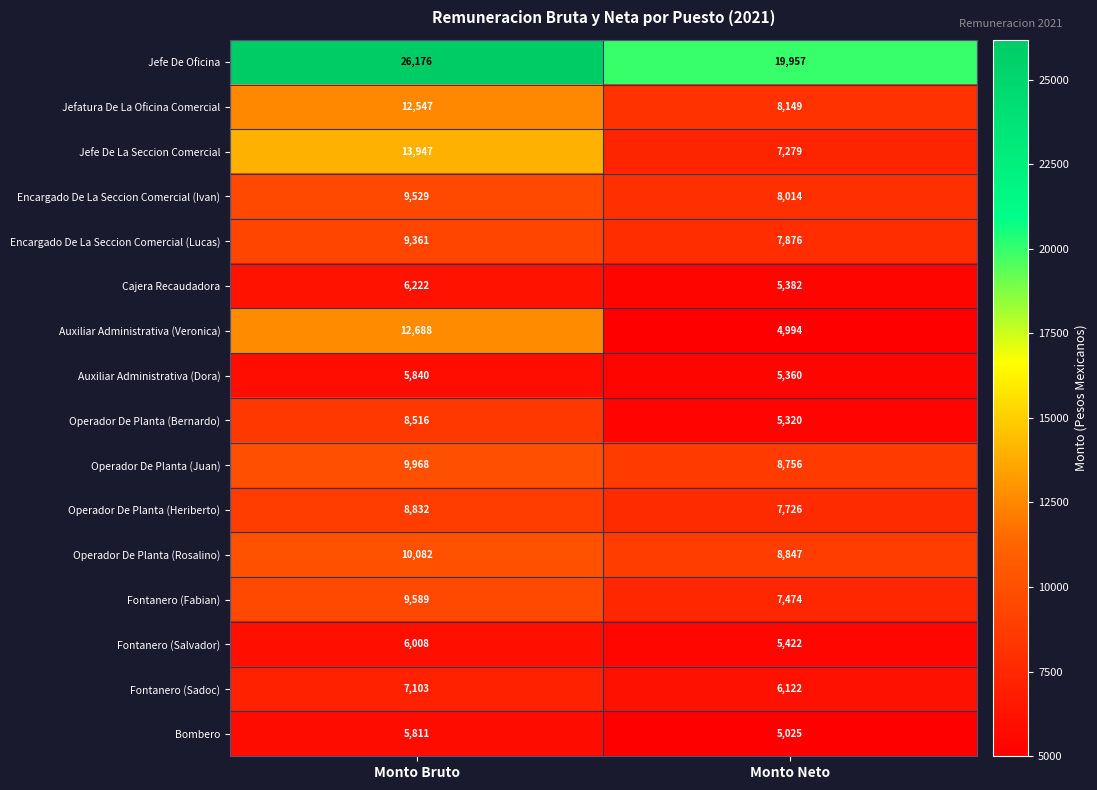

True or false: Fontanero (Fabian) has a value of 10711 at Monto Neto.

False